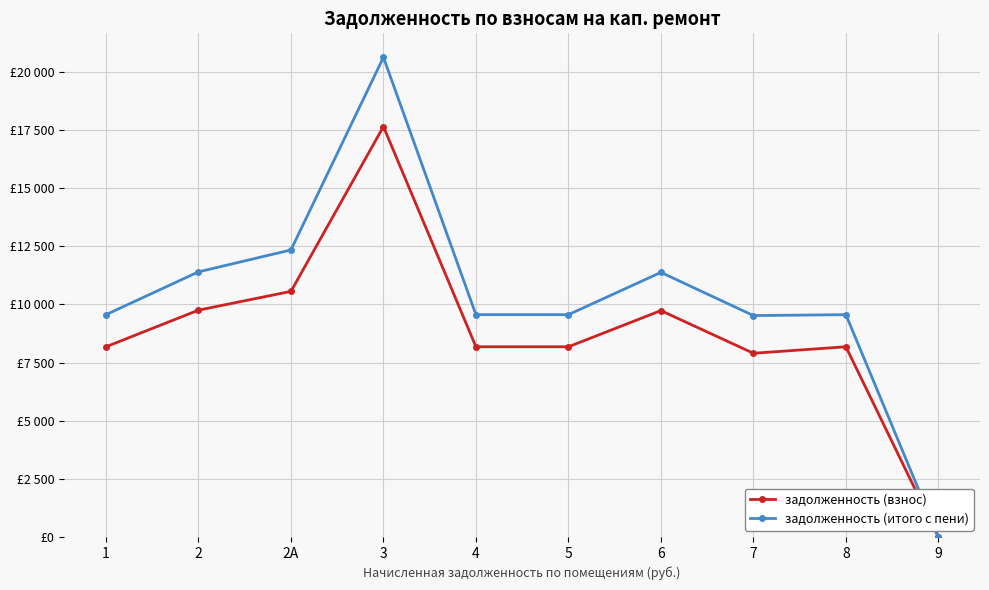

True or false: задолженность (взнос) has a value of 8179.2 at 8.

True